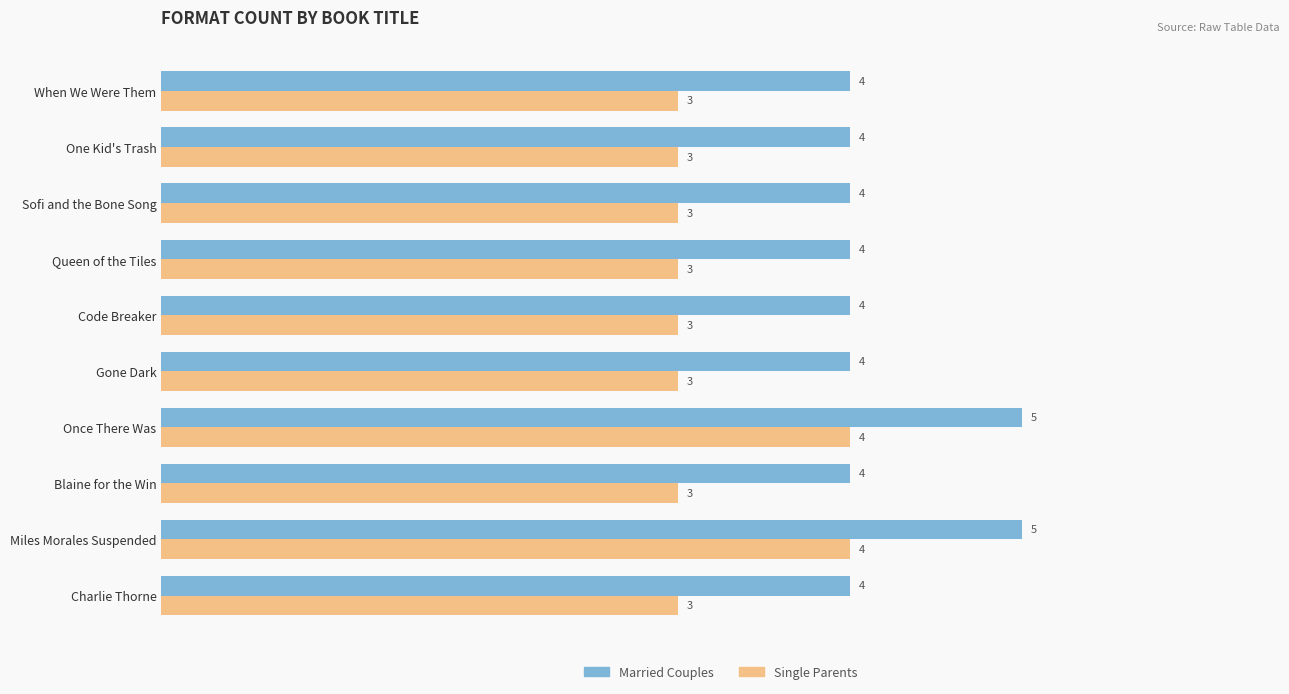

What is the sum of all Married Couples values?

42